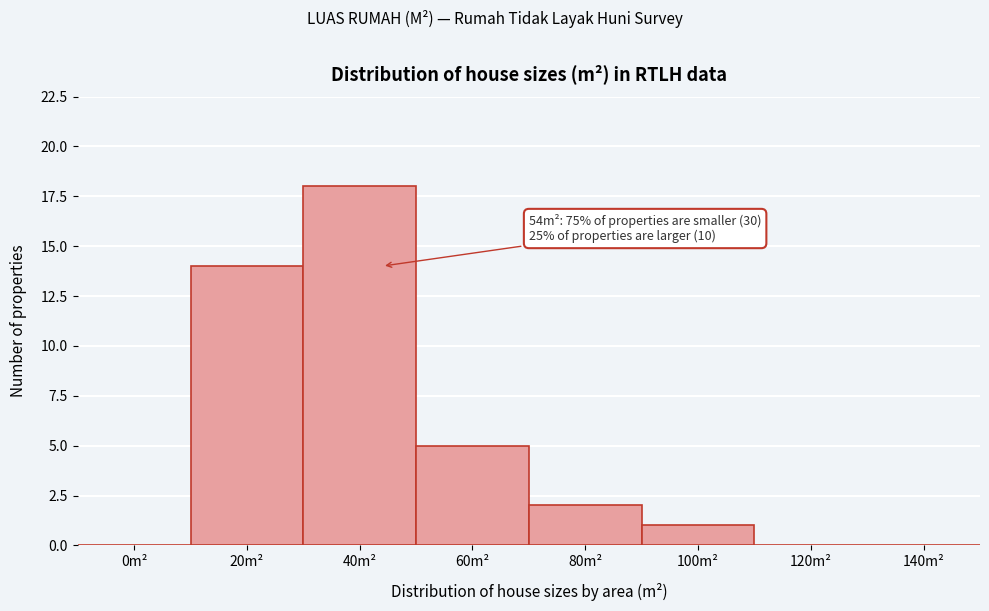

Reading left to right, what are all the values shown in this chart?

0m²=0	20m²=14	40m²=18	60m²=5	80m²=2	100m²=1	120m²=0	140m²=0